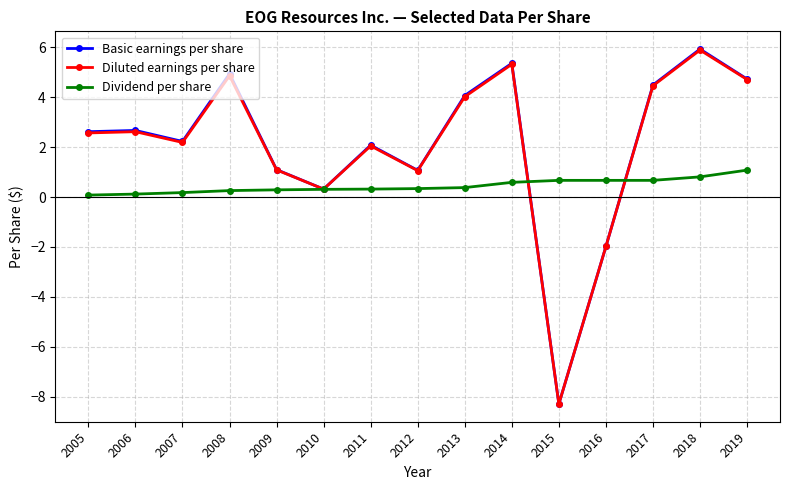

What is the value of the Basic earnings per share point at the 15th from the left?

4.7